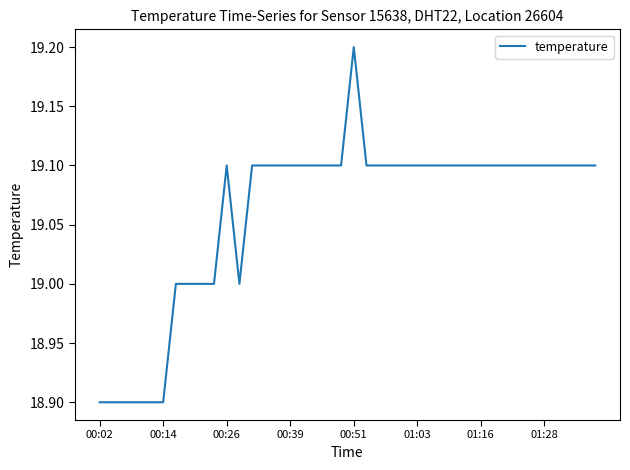

What is the maximum value shown in the chart?

19.2